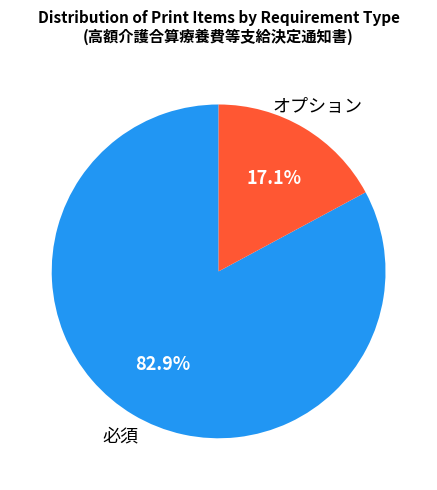

Does any single category account for the majority?

Yes